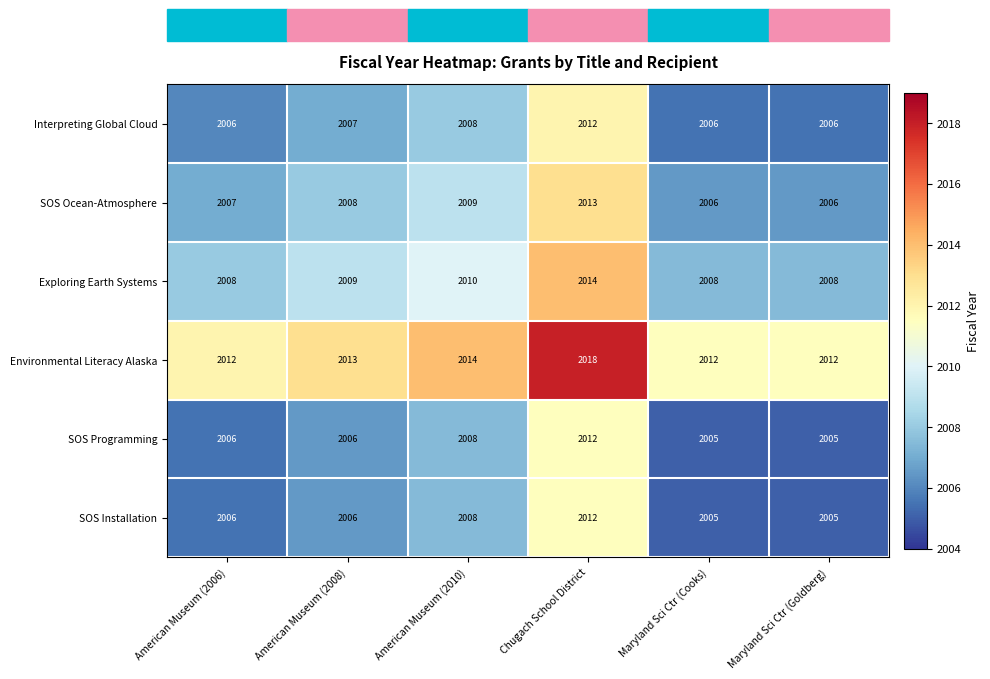

Count the SOS Programming values in the range 2005 to 2008.

5